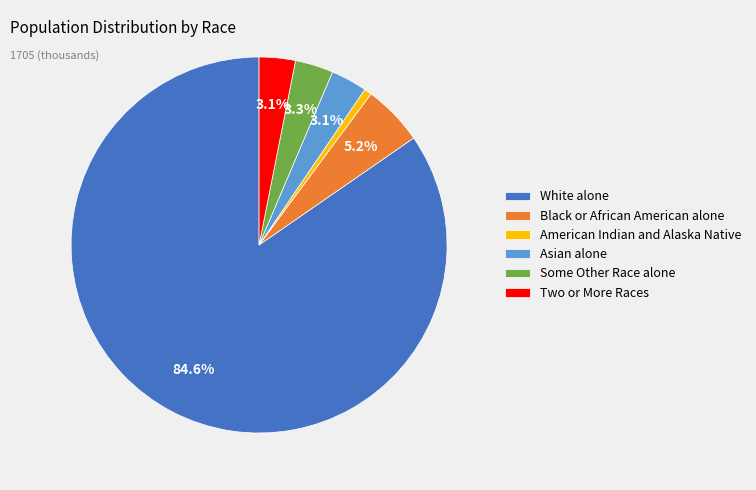

What is the majority slice?

White alone